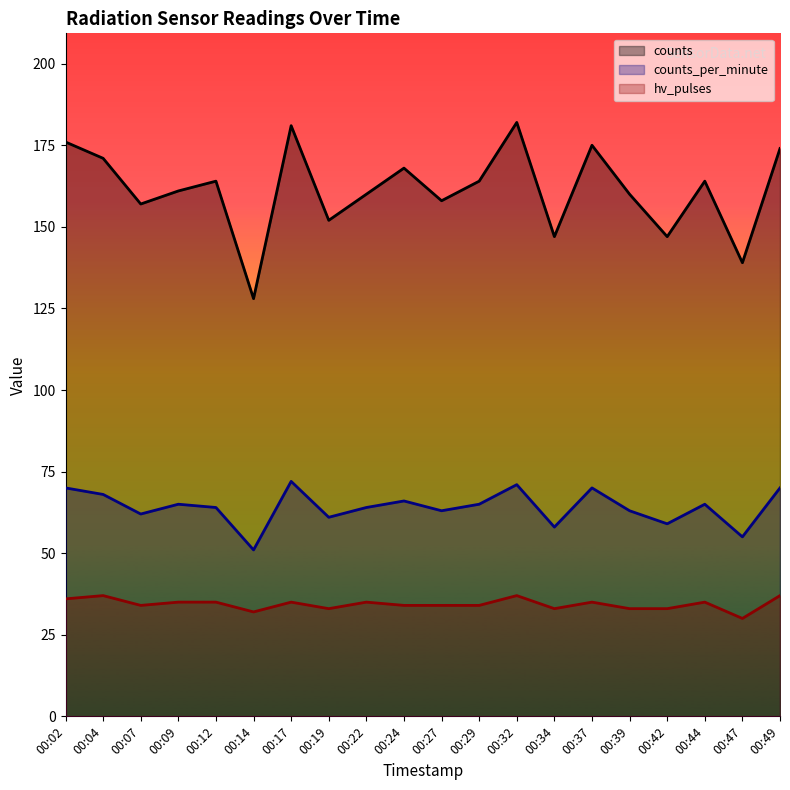

What is the value of the hv_pulses point at the 11th from the left?

34